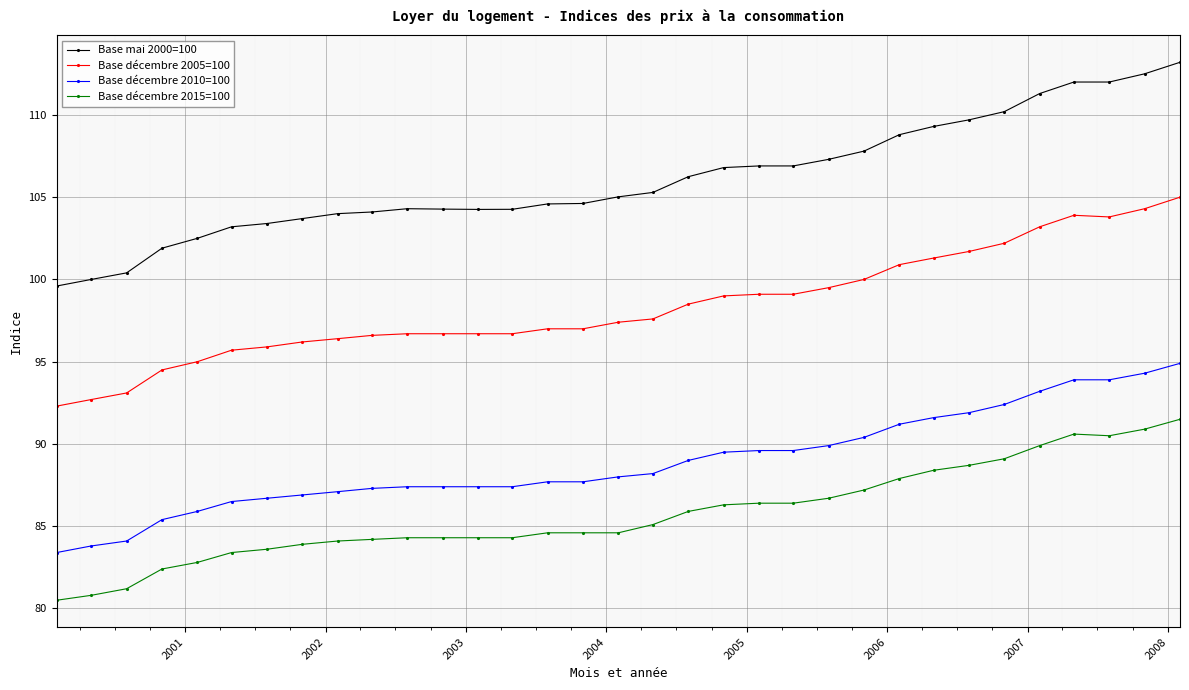

Which series has the largest total across all categories?

Base mai 2000=100